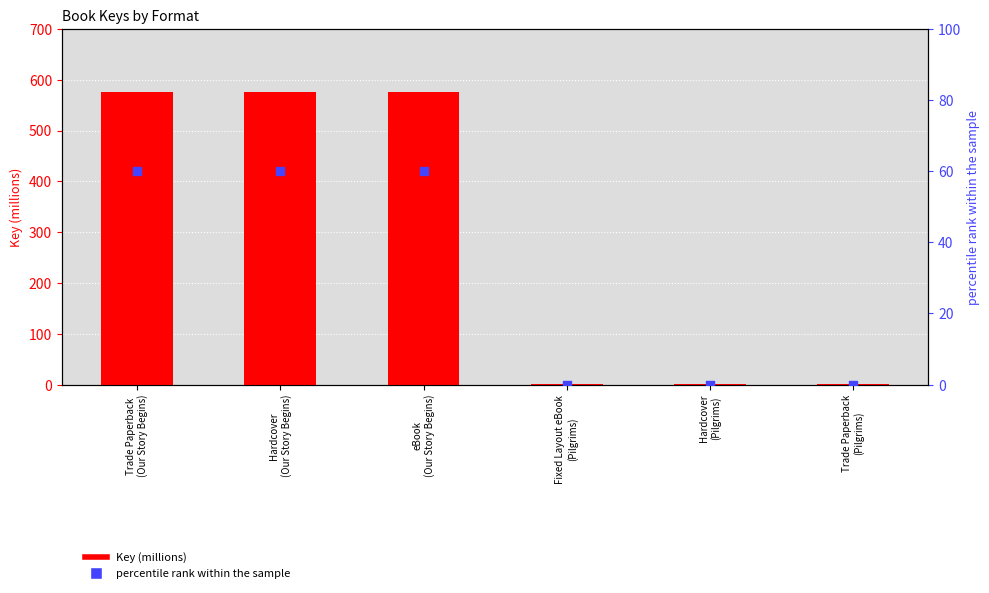

Which series has the largest Y range (max minus min)?

Key (millions)